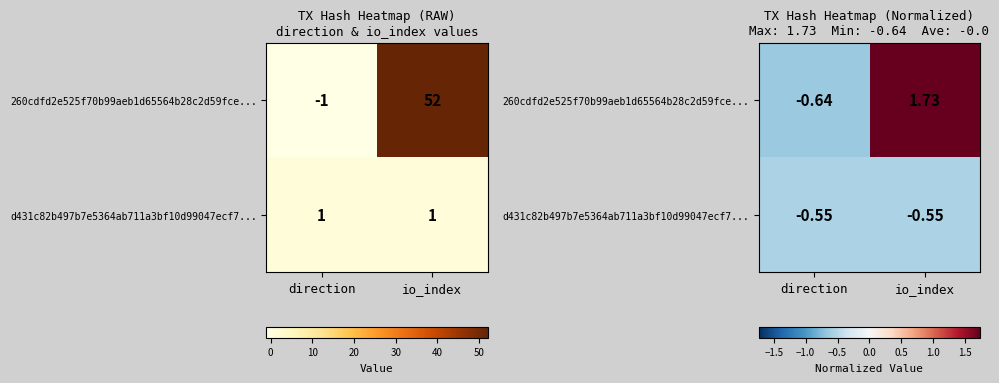

True or false: d431c82b497b7e5364ab711a3bf10d99047ecf7... has a value of -0.5 at io_index.

True